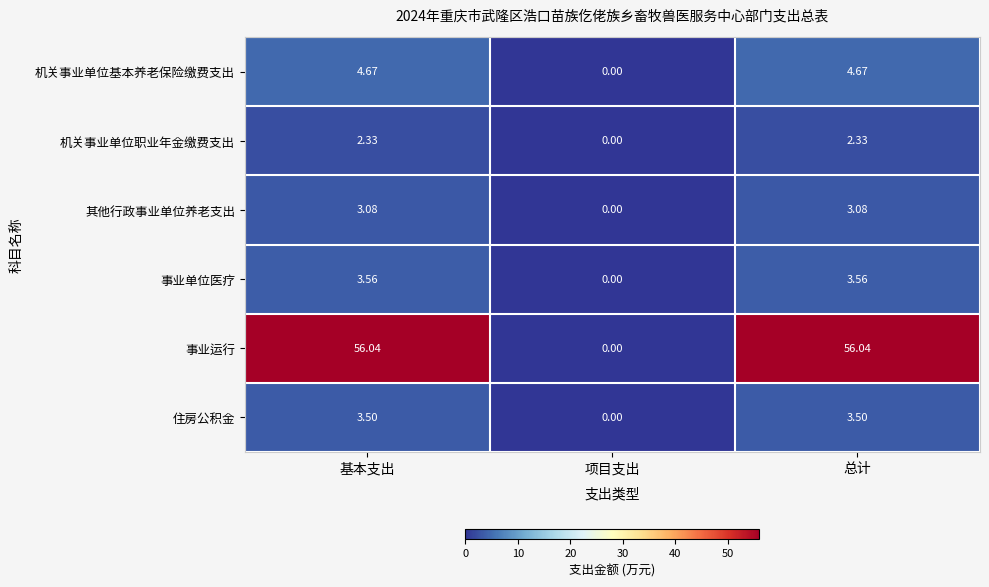

Rank the series by their maximum value, from highest to lowest.

事业运行, 机关事业单位基本养老保险缴费支出, 事业单位医疗, 住房公积金, 其他行政事业单位养老支出, 机关事业单位职业年金缴费支出